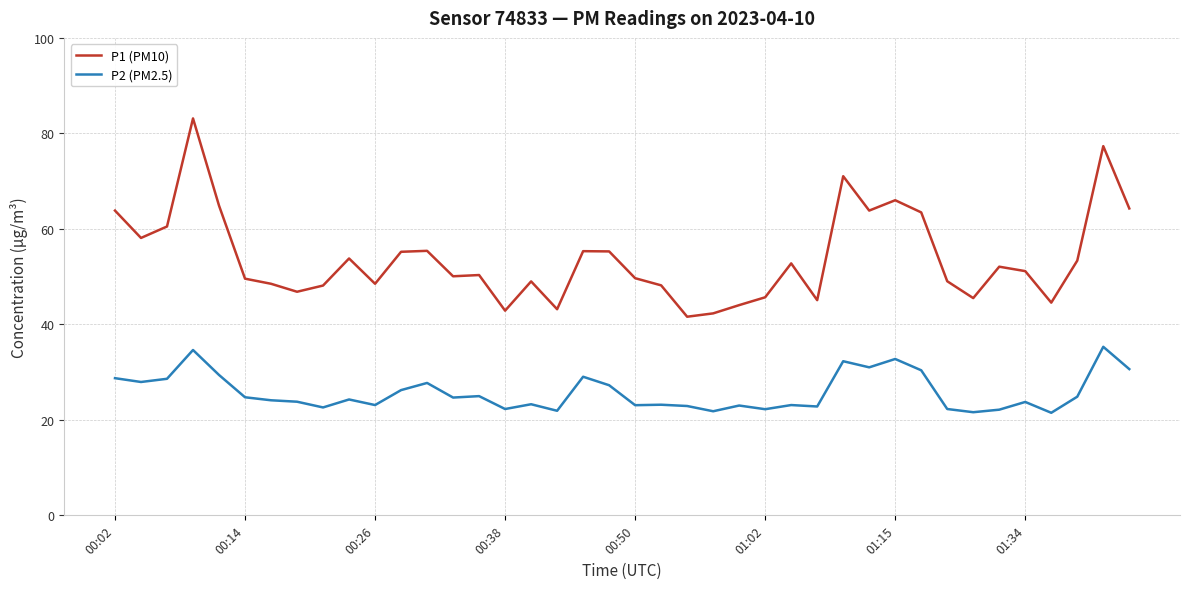

Which series has the widest spread of values?

P1 (PM10)